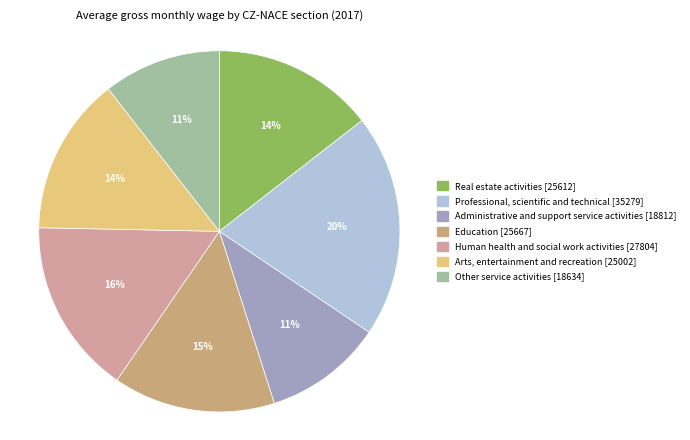

To the nearest percent, what portion does Arts, entertainment and recreation represent?

14%